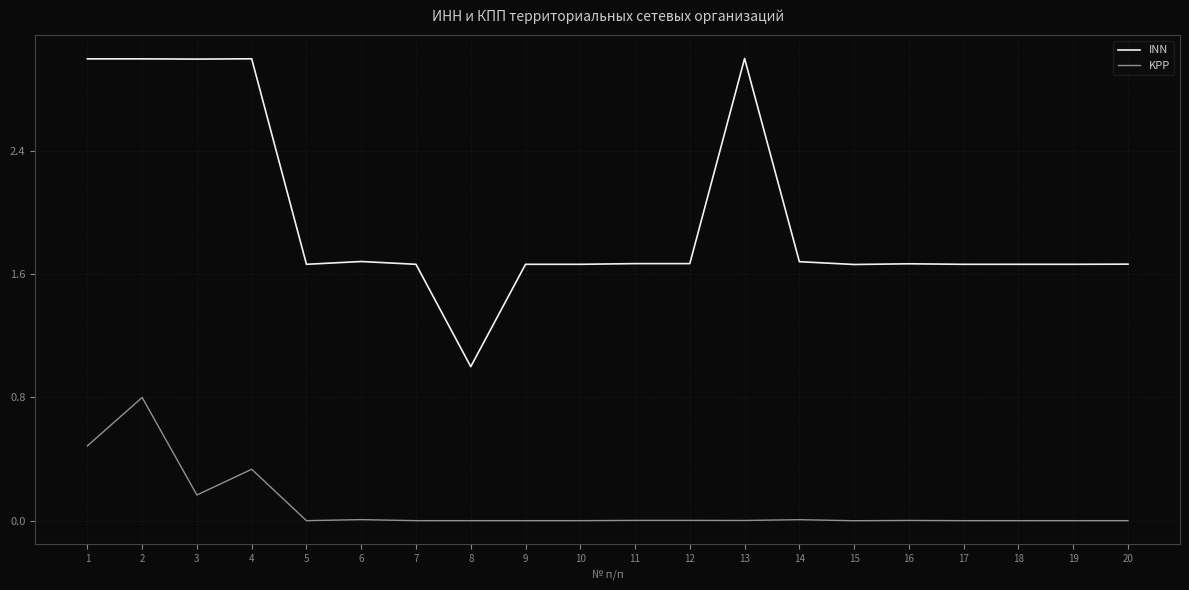

True or false: KPP and INN intersect in this chart.

False